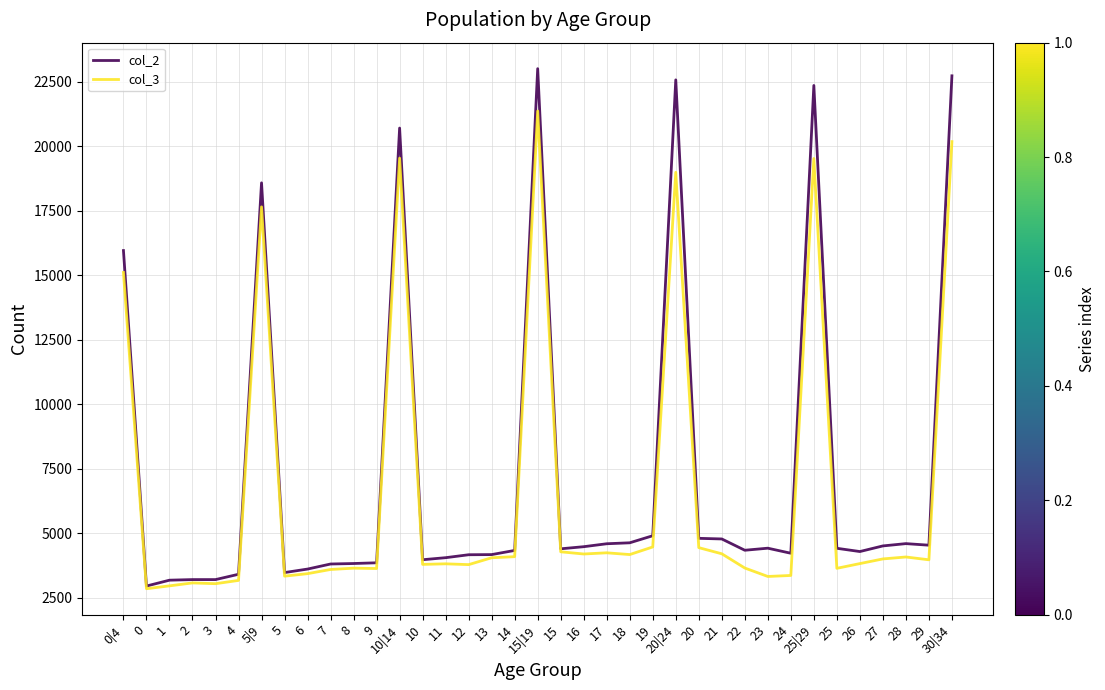

At which label does col_2 reach its peak?

15|19